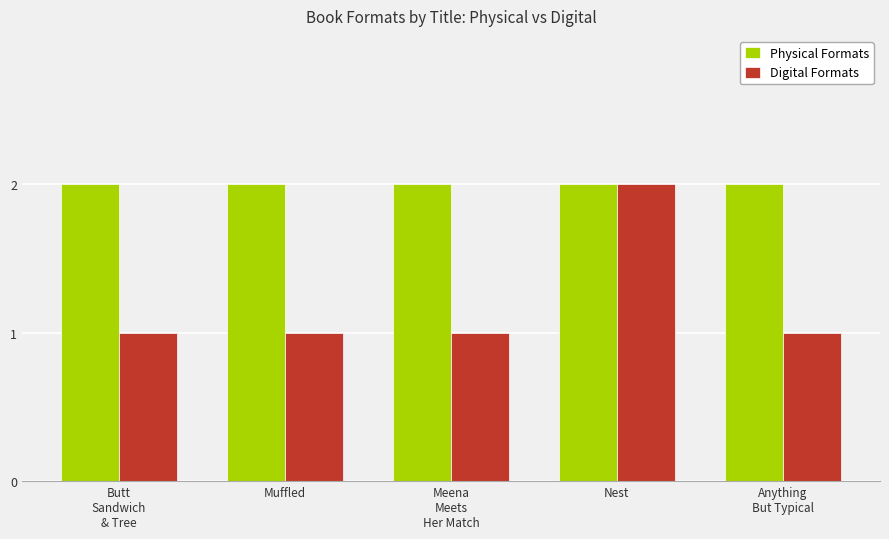

What is the label of the 4th bar from the left?

Nest